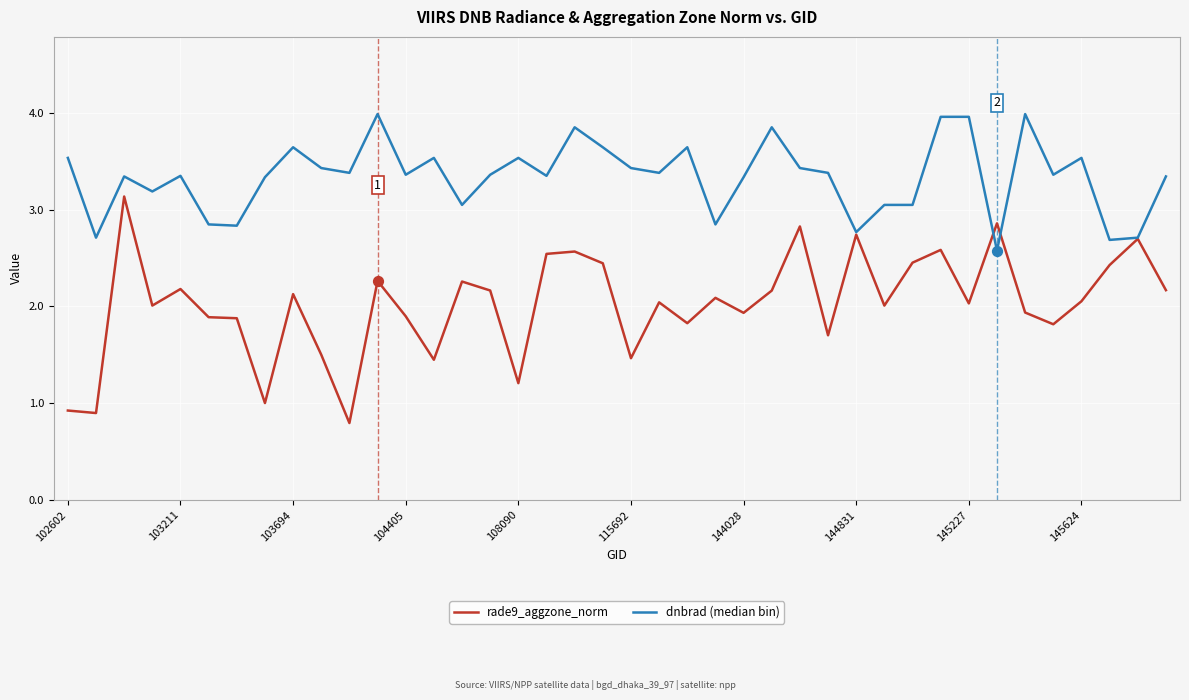

At how many categories does at least one series exceed 2?

40